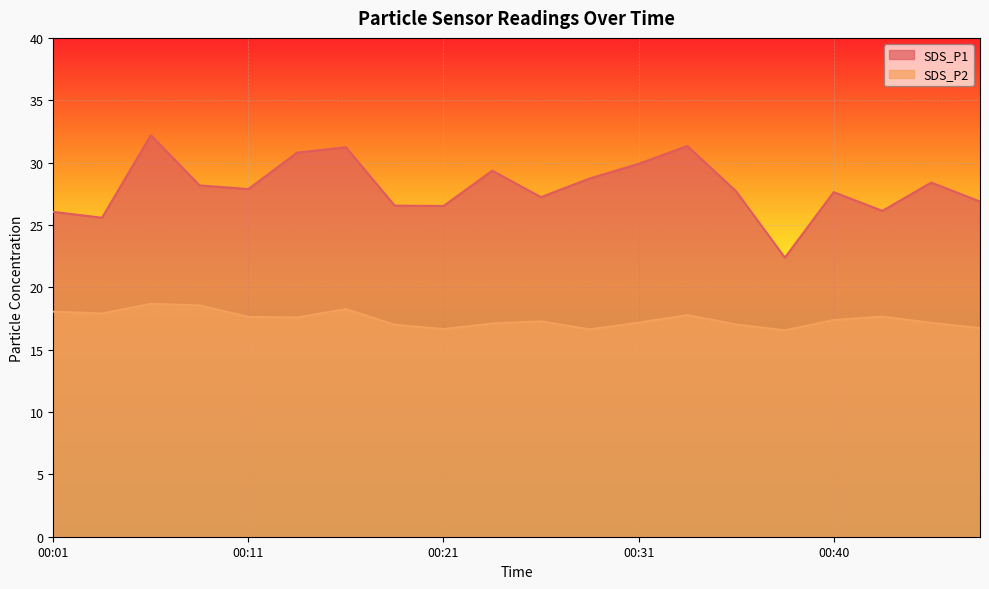

True or false: SDS_P1 has more than 1 points higher than both neighbors.

True